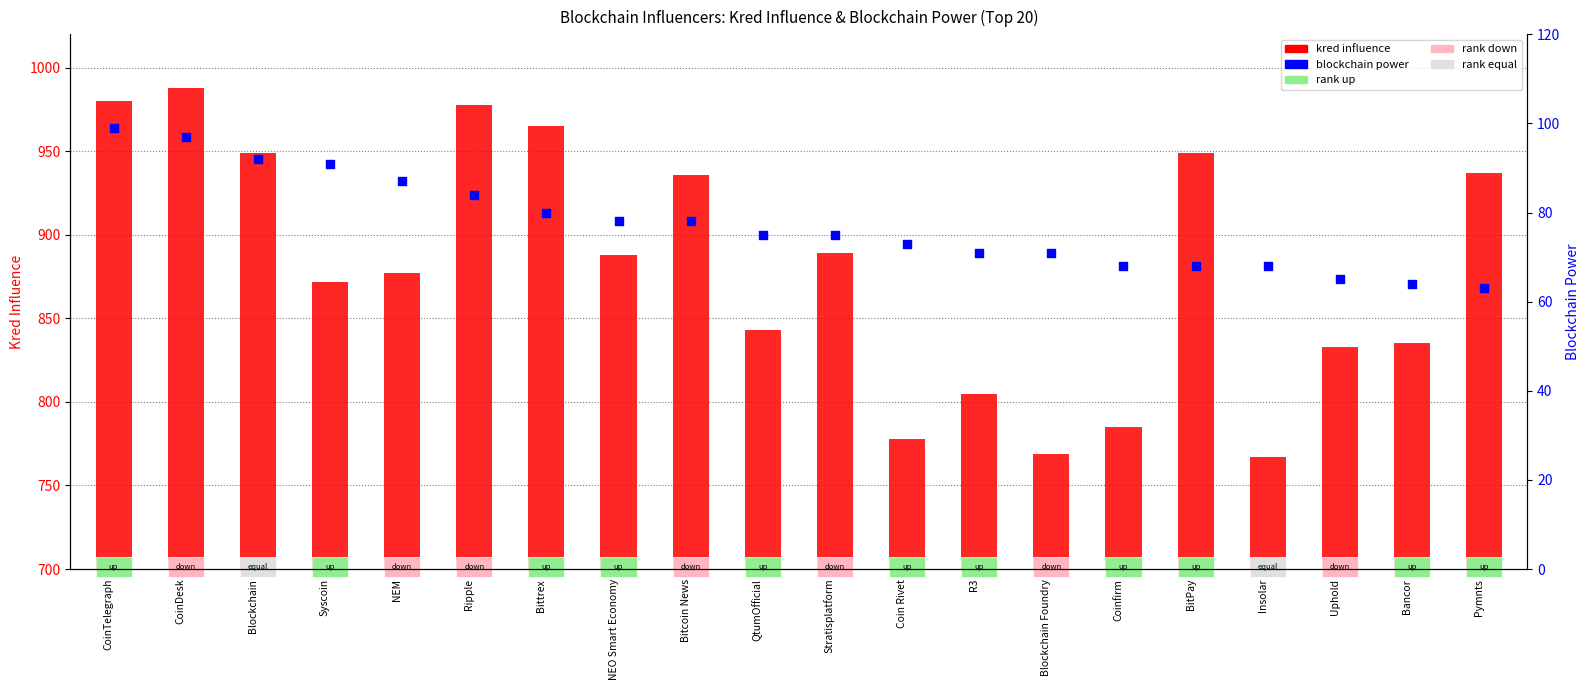

Which series has the largest total across all categories?

kred influence